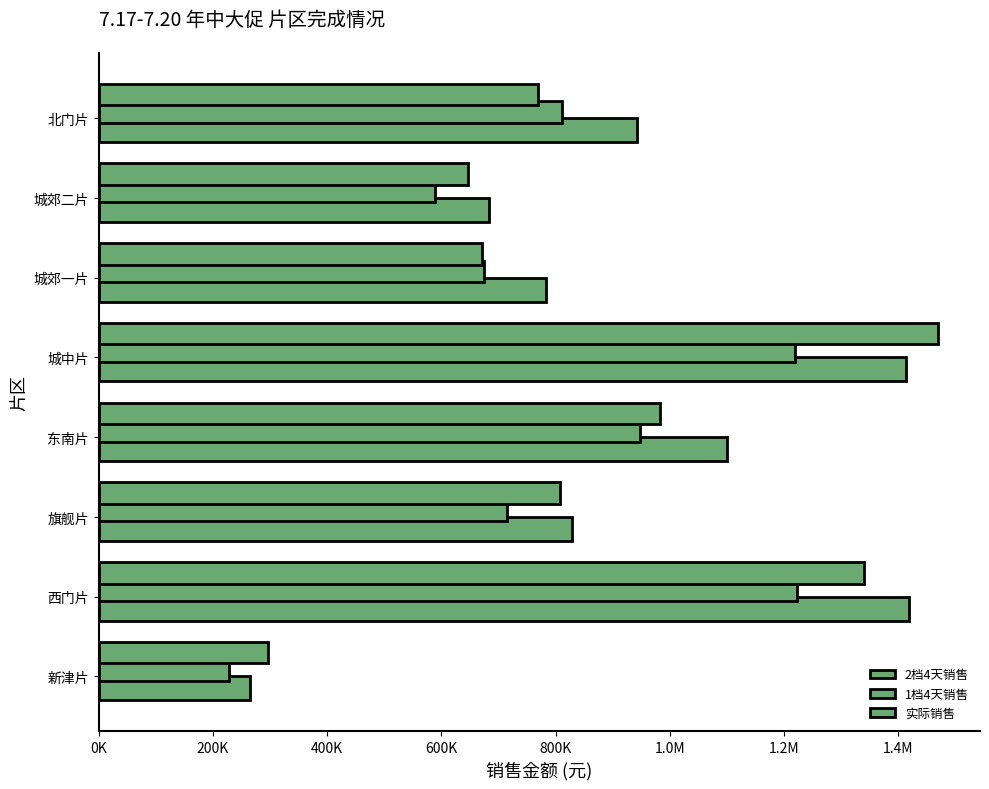

List the series in order of their overall mean, lowest first.

1档4天销售, 实际销售, 2档4天销售